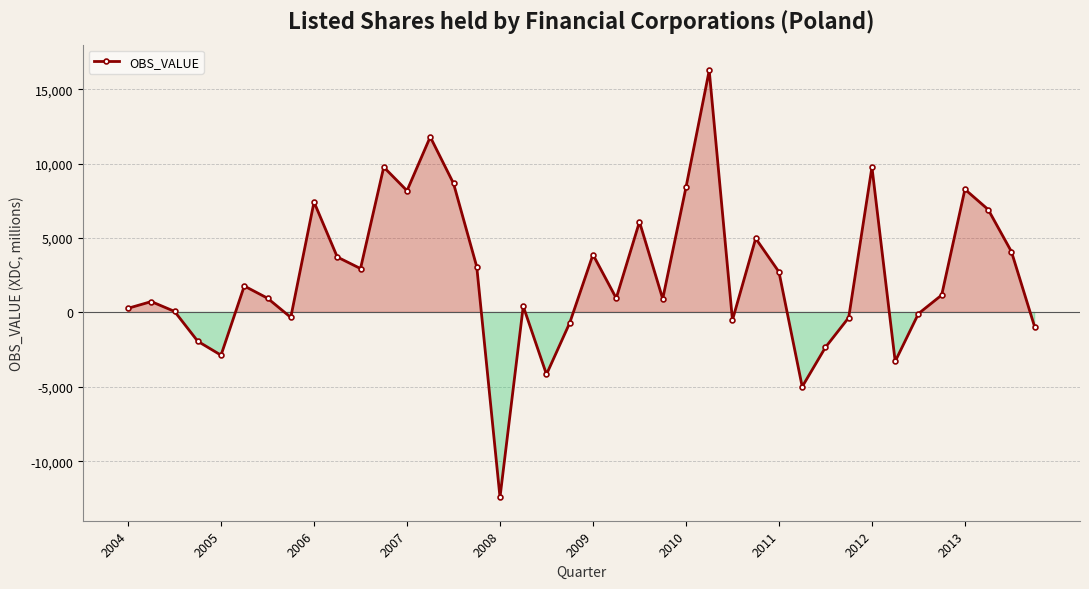

True or false: the data has more than 2 interior local peaks.

True